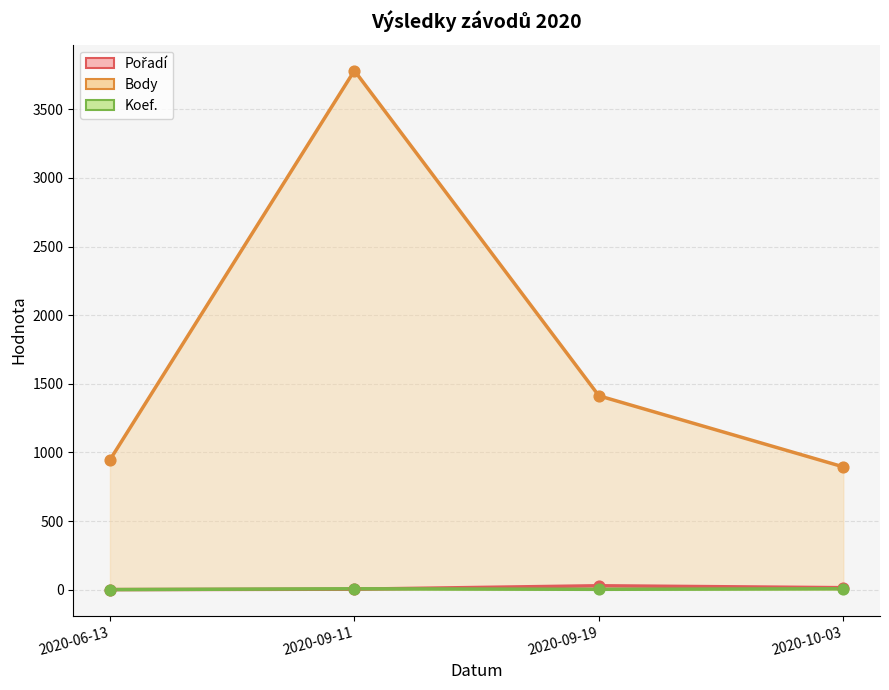

Which series has the largest Y range (max minus min)?

Body